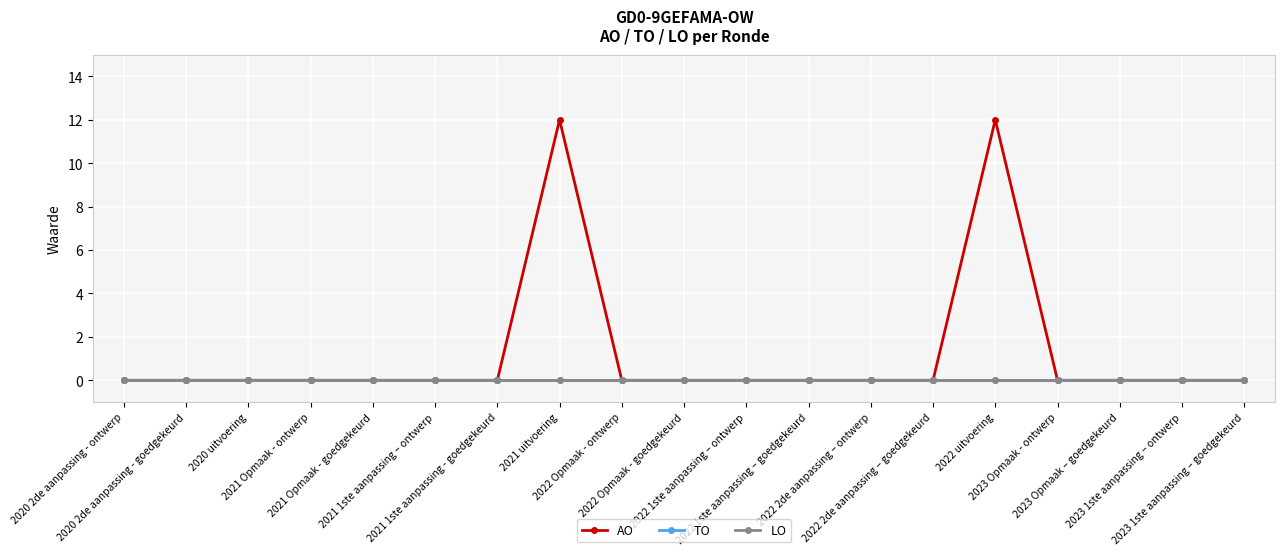

Which series changed the most between 2021 Opmaak - ontwerp and 2022 2de aanpassing – ontwerp?

AO